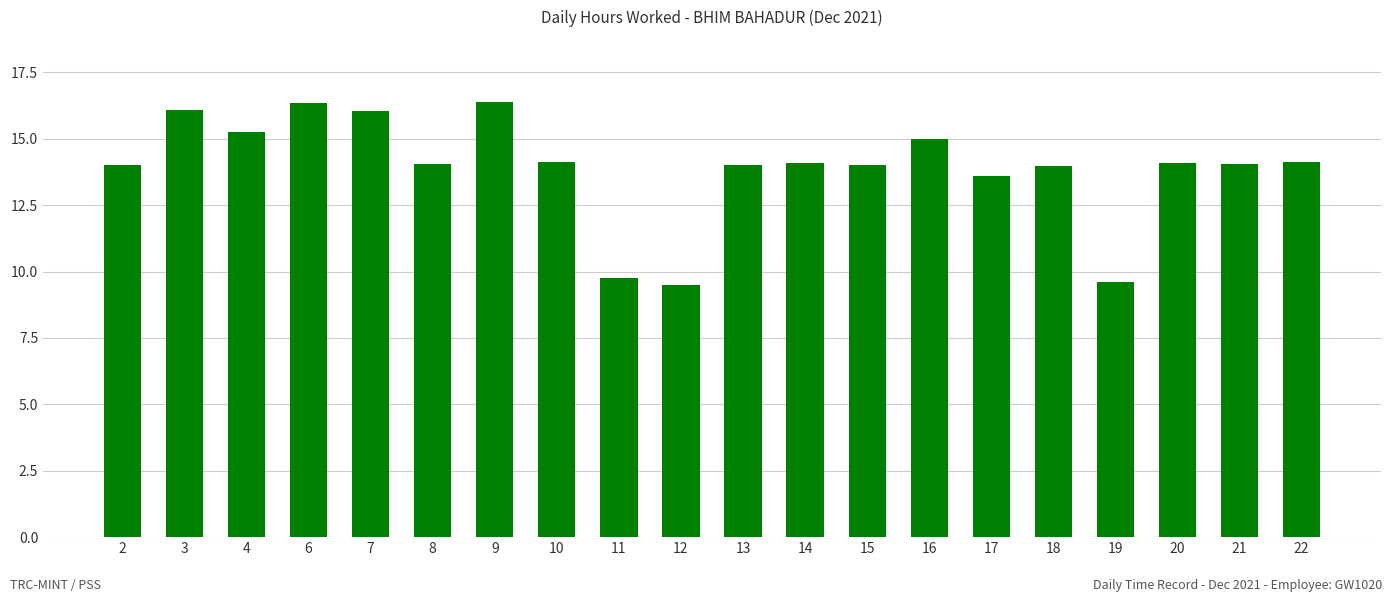

What is the smallest value displayed?

9.5